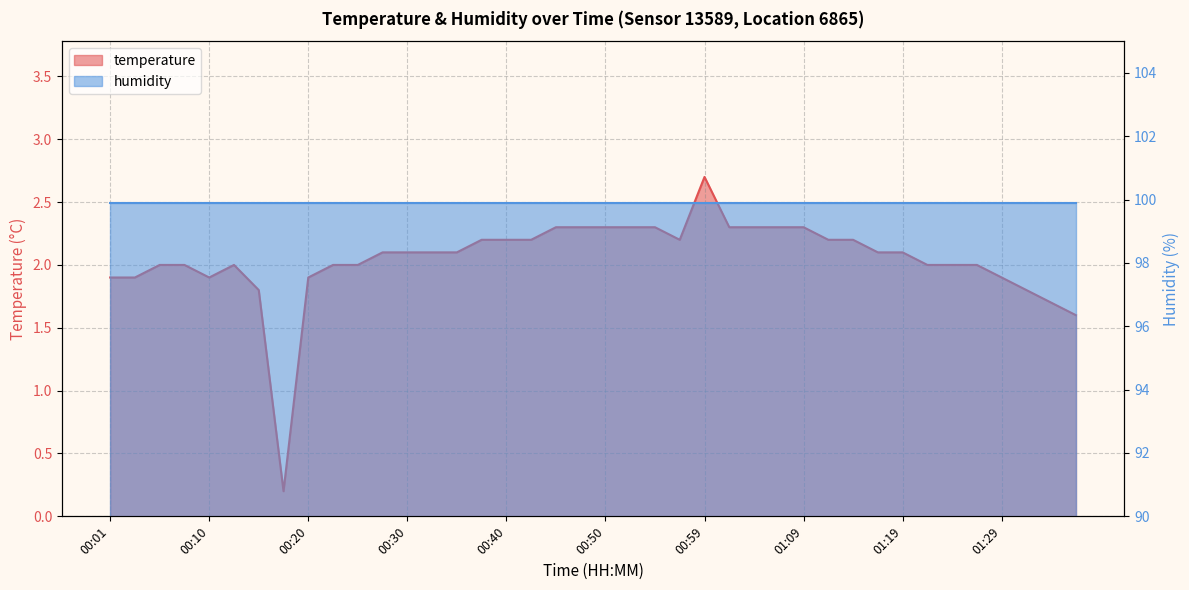

Where is the data nearest to the value 1?

01:36